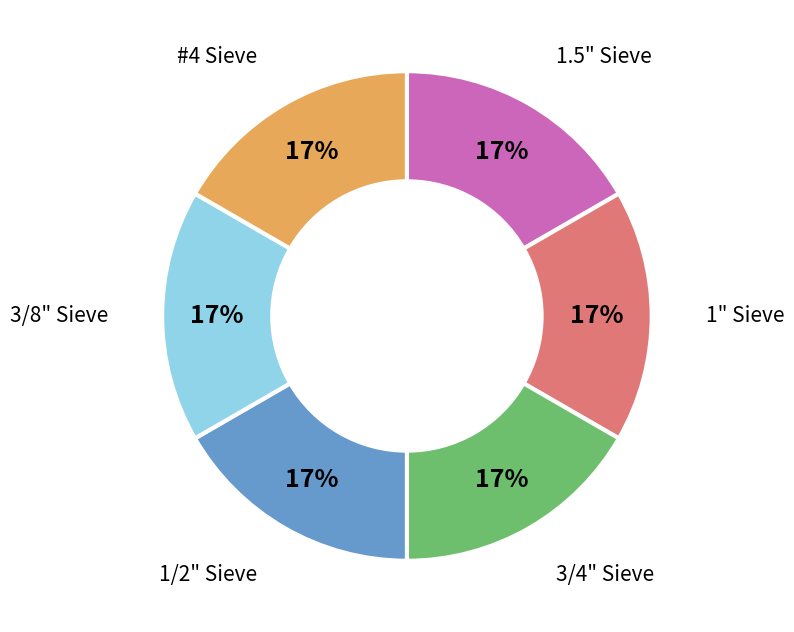

To the nearest percent, what is the difference between the largest and smallest slice percentages?

0%